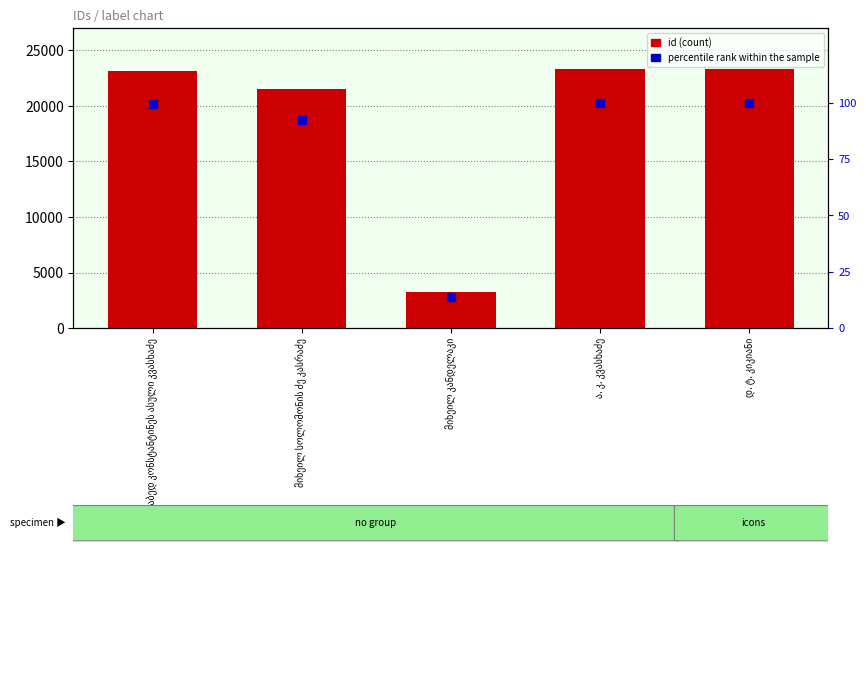

What is the average value of the percentile rank within the sample series?

81.1